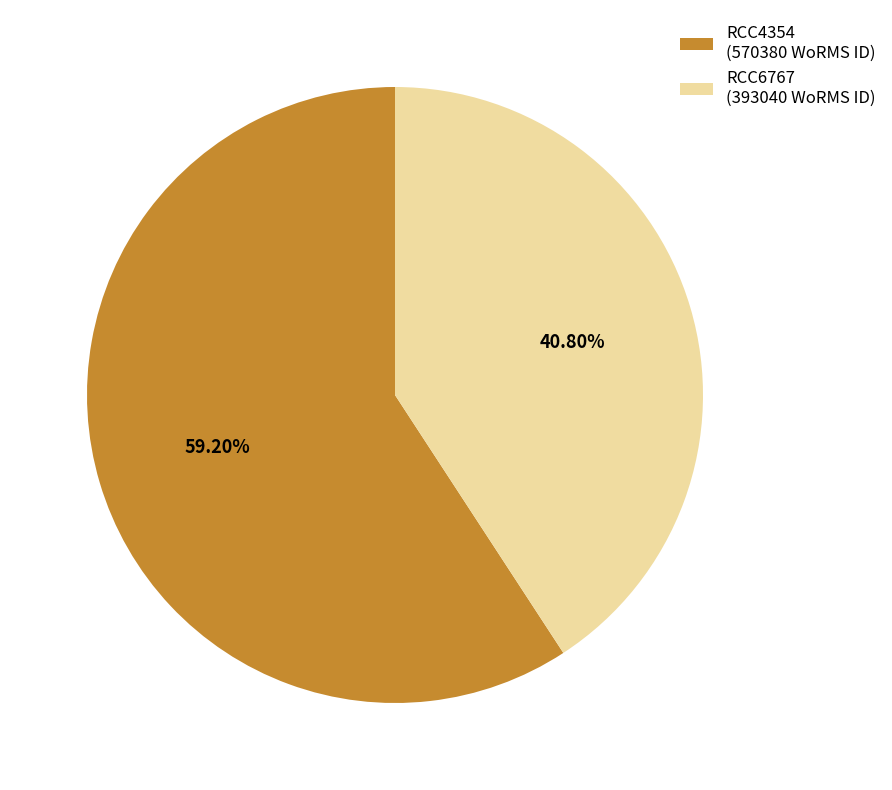

Approximately how many times larger is the value at RCC4354 compared to RCC6767?

1.5